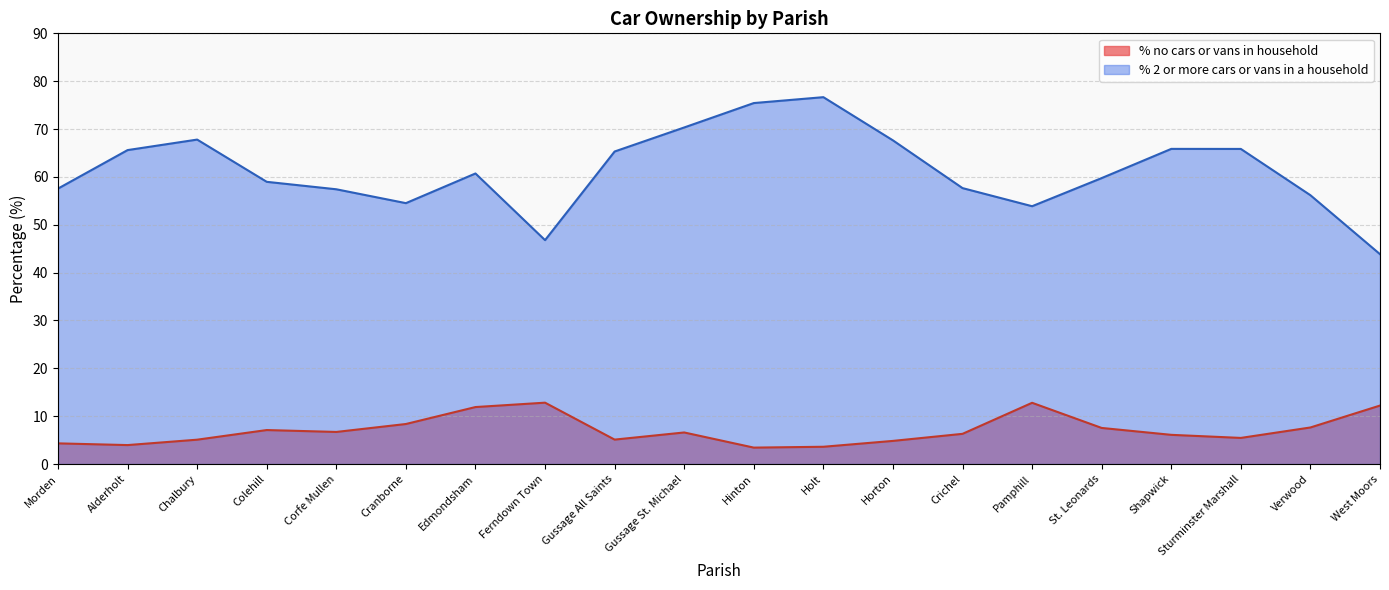

List the series in order of their peak value, lowest first.

% no cars or vans in household, % 2 or more cars or vans in a household